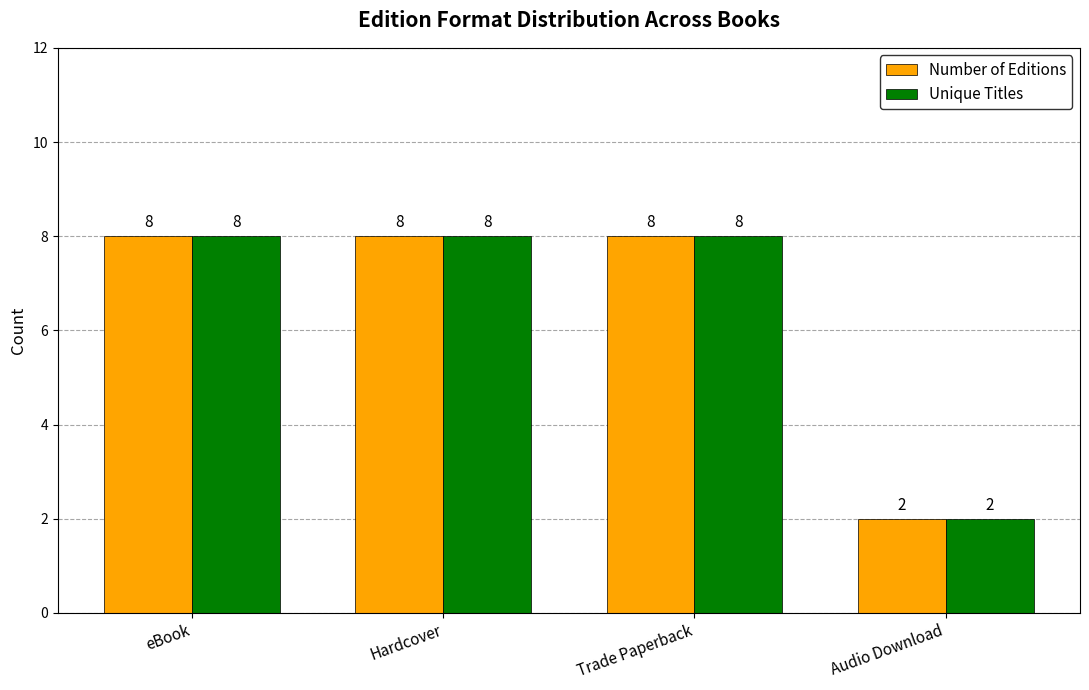

Is it true that Number of Editions equals 13 at eBook?

False